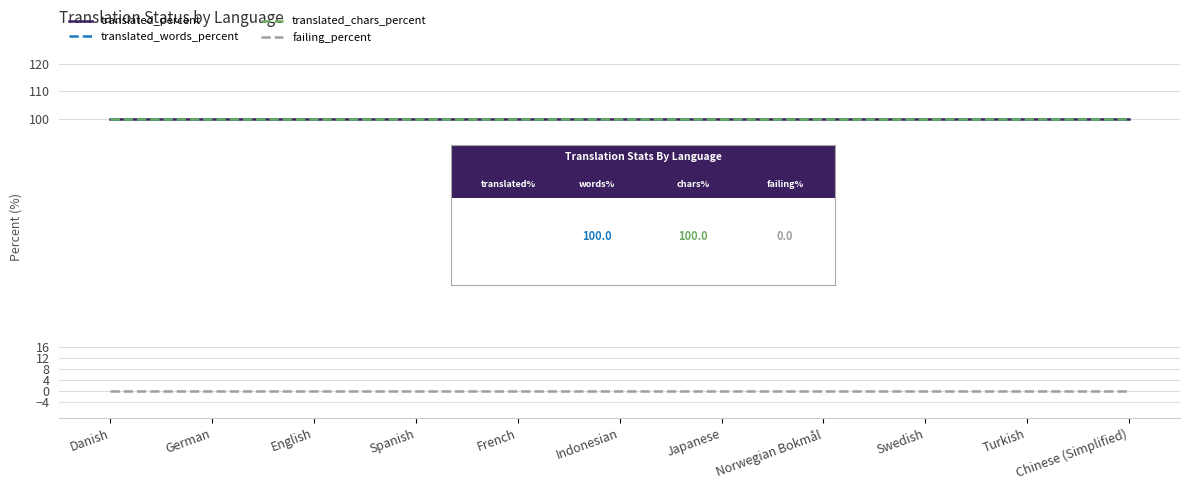

True or false: translated_chars_percent and translated_words_percent intersect in this chart.

False